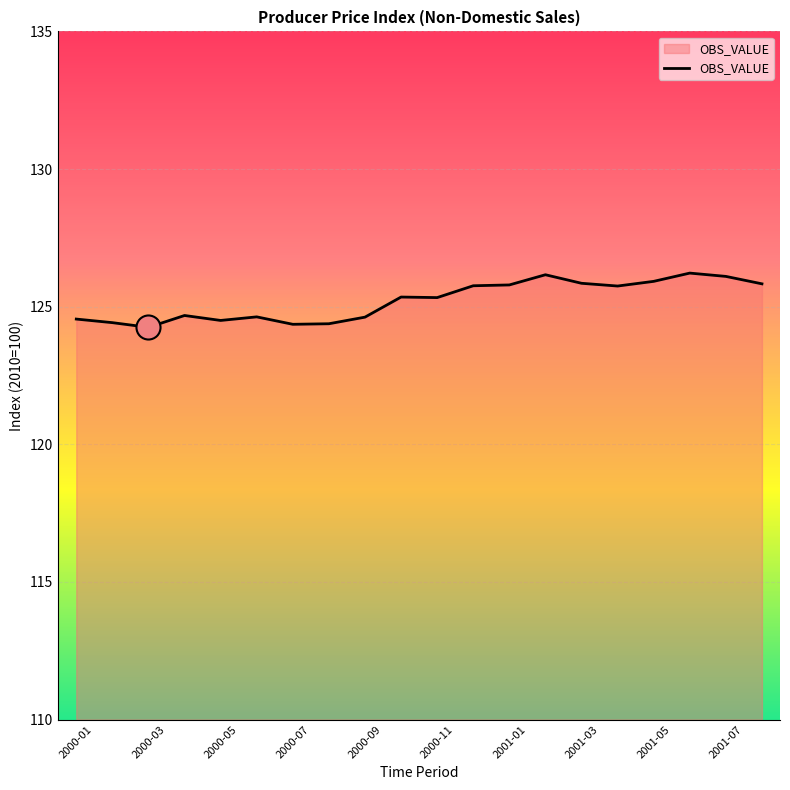

What is the difference between the maximum and minimum values?

2.0